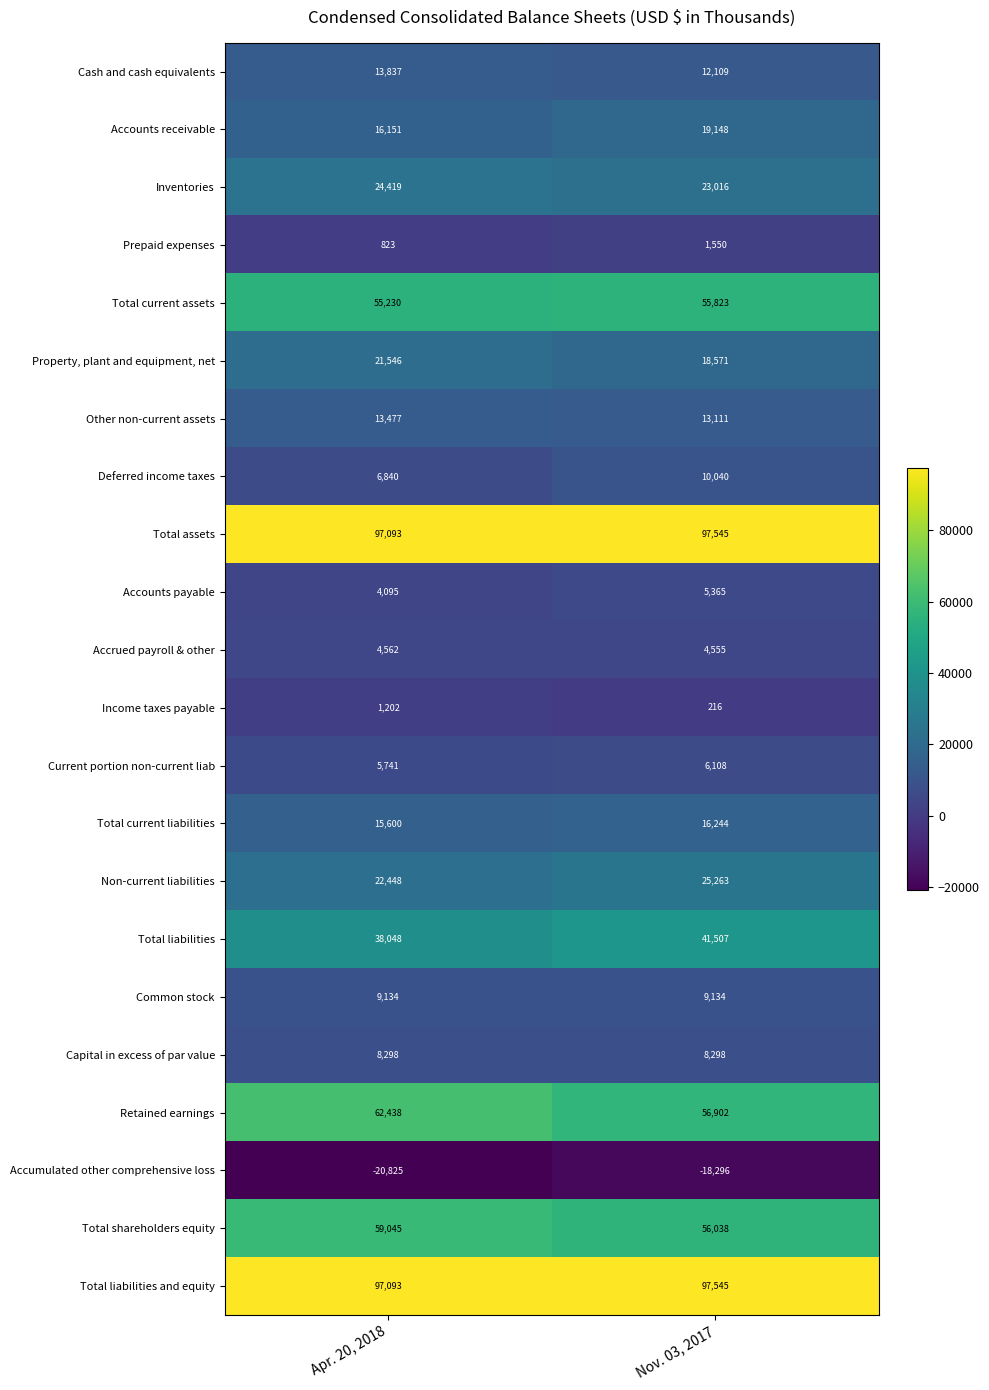

What is the total value across all series at Apr. 20, 2018?

556295